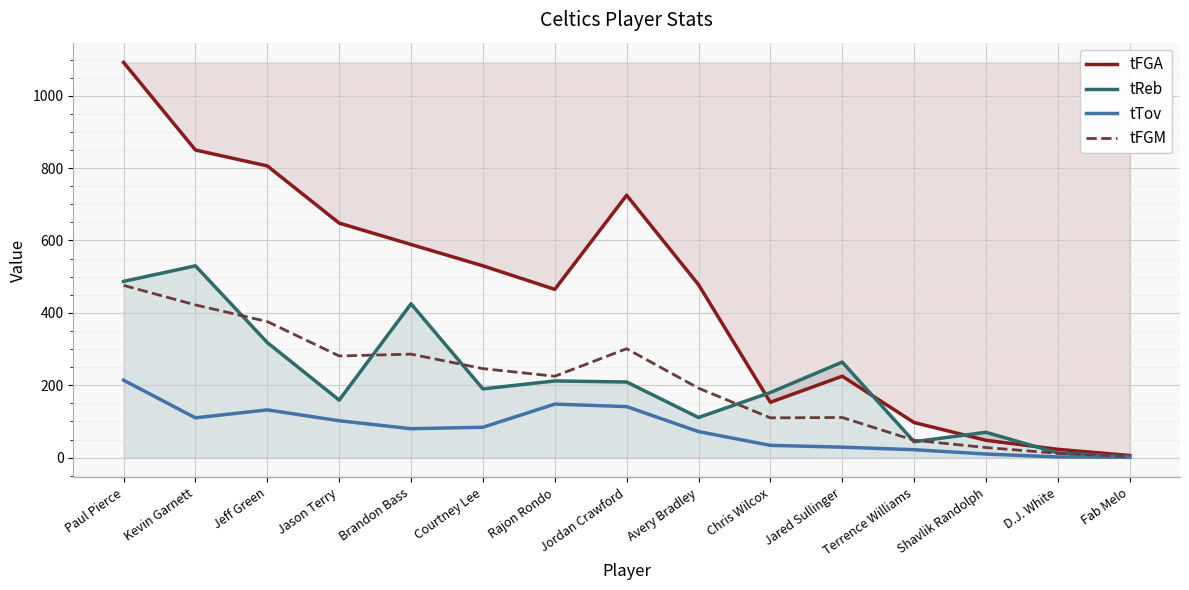

What is the greatest value displayed?

1092